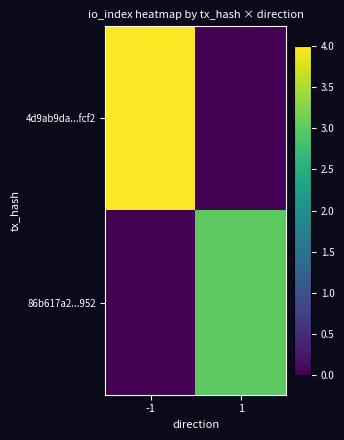

Which label corresponds to the smallest value in the chart?

1